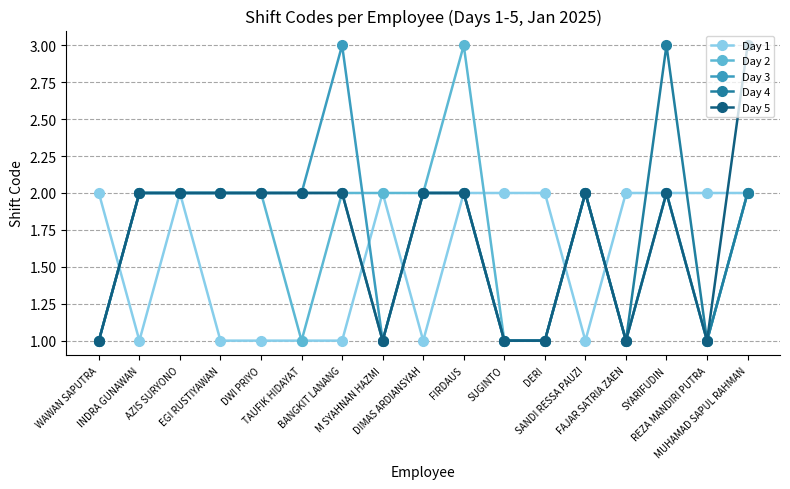

Does the chart have visible grid lines?

Yes